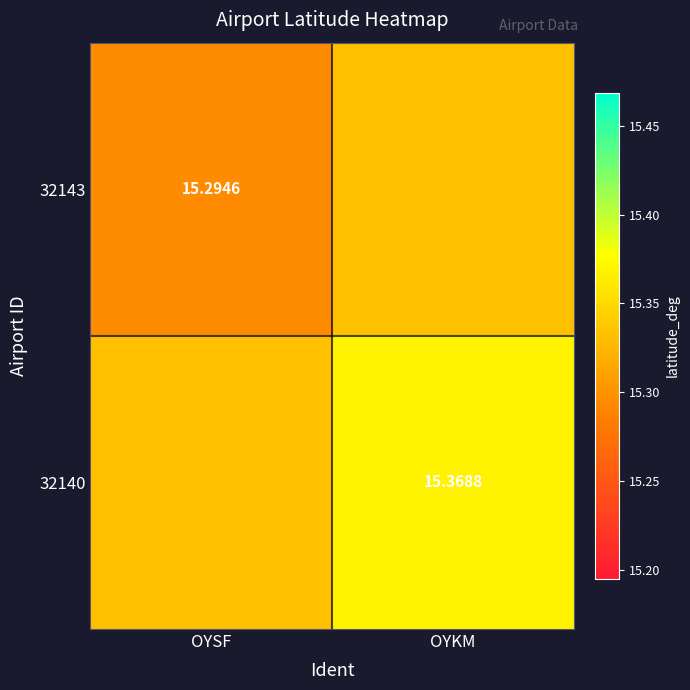

List the series in order of their overall mean, highest first.

32140, 32143